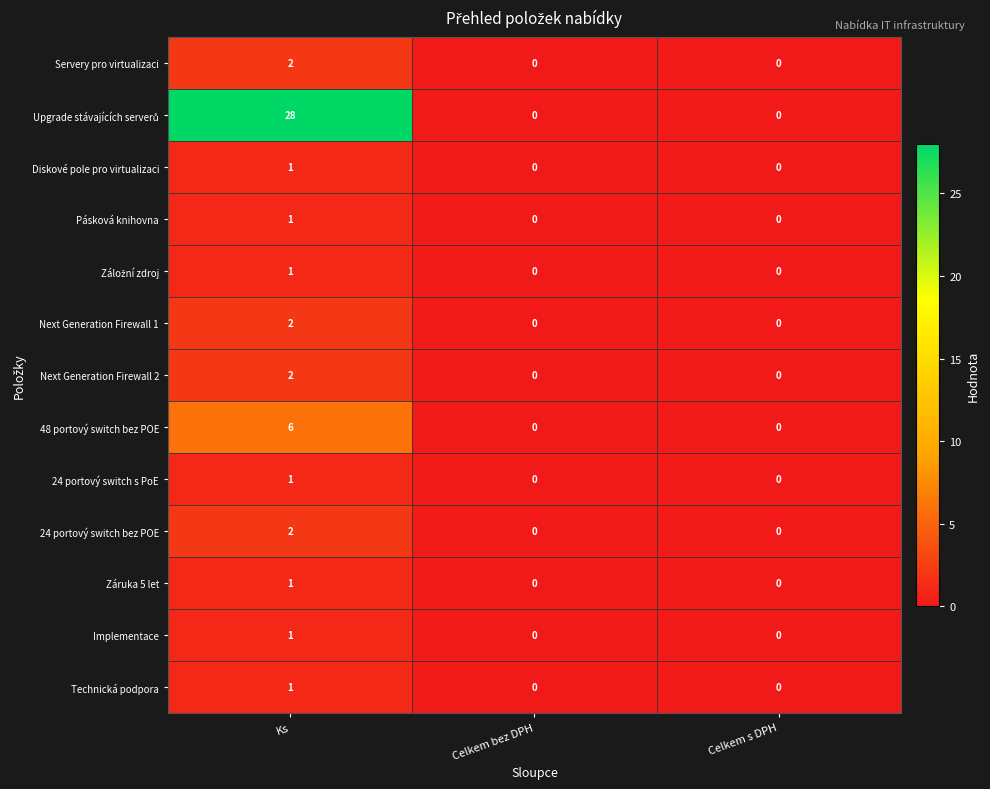

What is the difference between the maximum and minimum values in the 48 portový switch bez POE series?

6